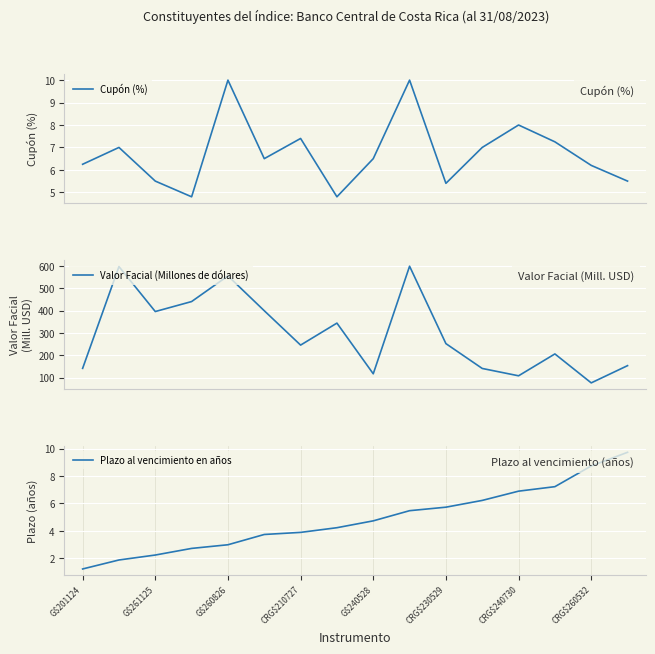

How many lines are shown in the chart?

3